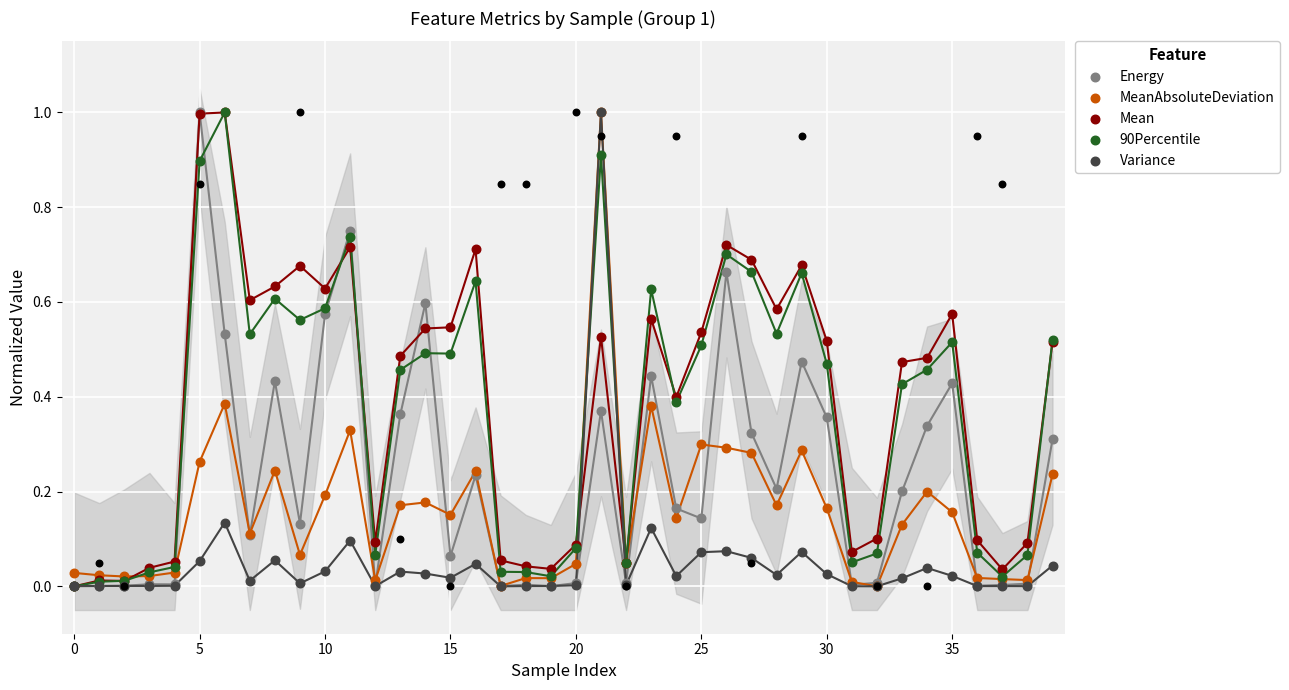

At how many categories does at least one series exceed 0?

40